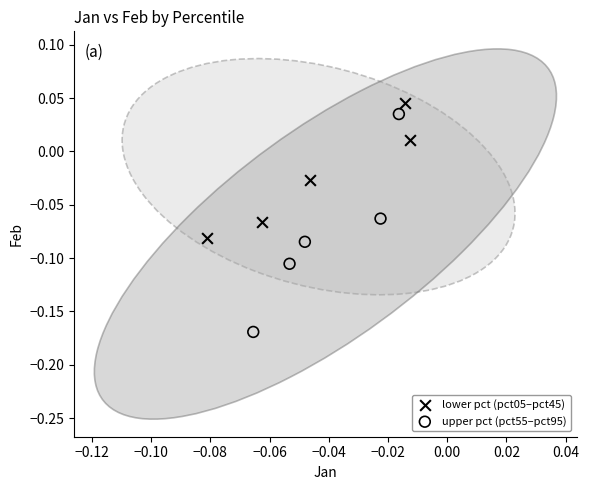

Which series has the largest Y range (max minus min)?

upper pct (pct55–pct95)